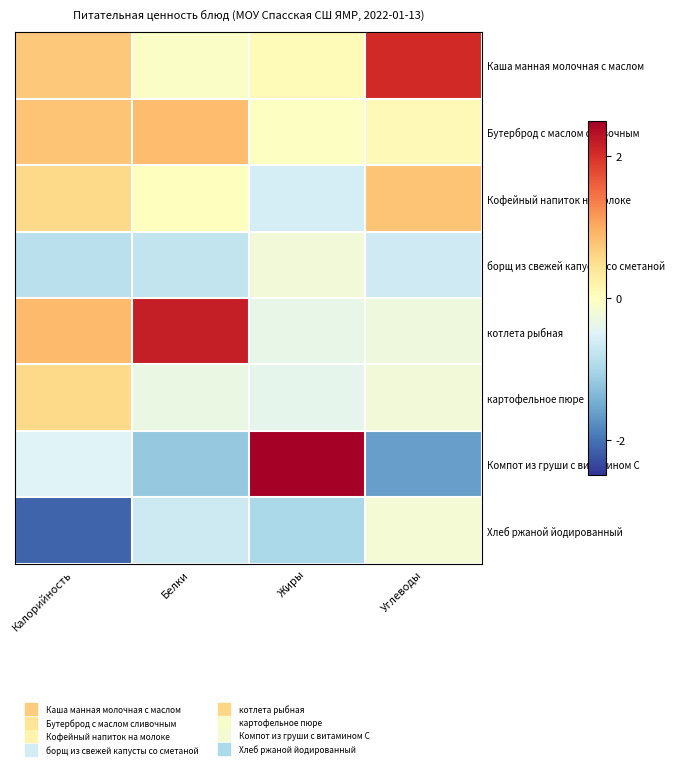

Reading left to right, transcribe all the data shown in this chart.

Каша манная молочная с маслом: Калорийность=0.7	Белки=-0.1	Жиры=0.1	Углеводы=2.1
Бутерброд с маслом сливочным: Калорийность=0.8	Белки=0.8	Жиры=-0.0	Углеводы=0.1
Кофейный напиток на молоке: Калорийность=0.6	Белки=0.0	Жиры=-0.6	Углеводы=0.8
борщ из свежей капусты со сметаной: Калорийность=-0.8	Белки=-0.8	Жиры=-0.2	Углеводы=-0.6
котлета рыбная: Калорийность=0.9	Белки=2.2	Жиры=-0.4	Углеводы=-0.3
картофельное пюре: Калорийность=0.6	Белки=-0.3	Жиры=-0.4	Углеводы=-0.2
Компот из груши с витамином С: Калорийность=-0.5	Белки=-1.2	Жиры=2.5	Углеводы=-1.6
Хлеб ржаной йодированный: Калорийность=-2.1	Белки=-0.7	Жиры=-1.0	Углеводы=-0.2